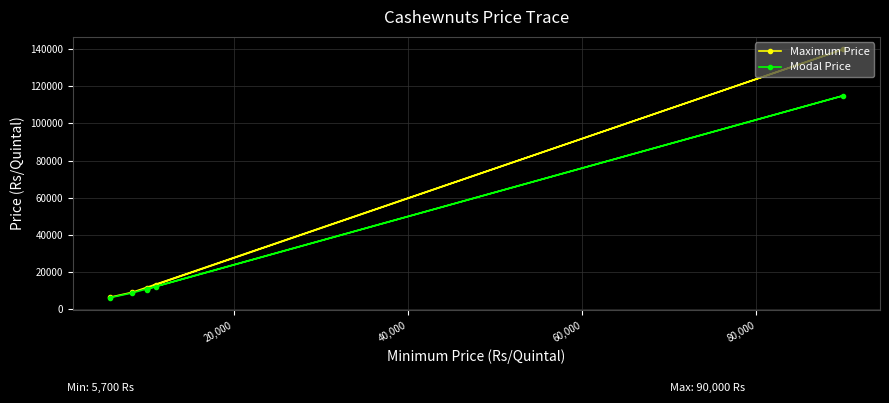

True or false: Maximum Price and Modal Price cross at least once.

False